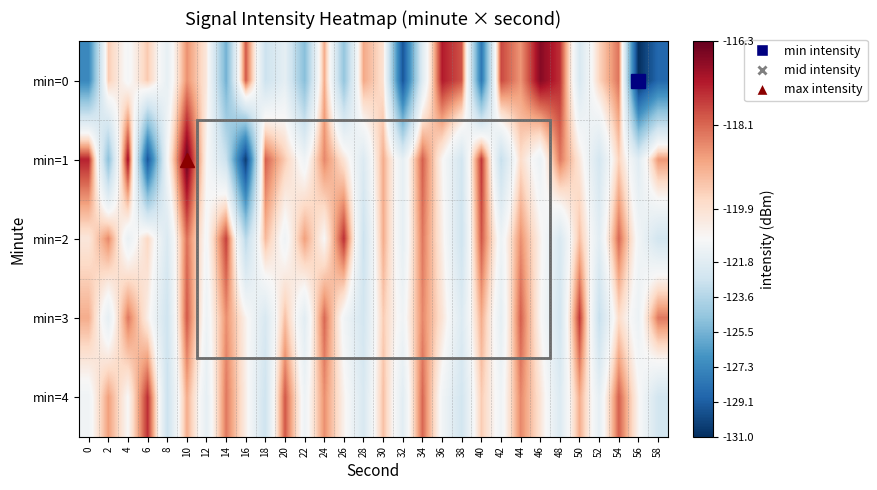

What is the spread (max minus min) of values at 18?

4.8